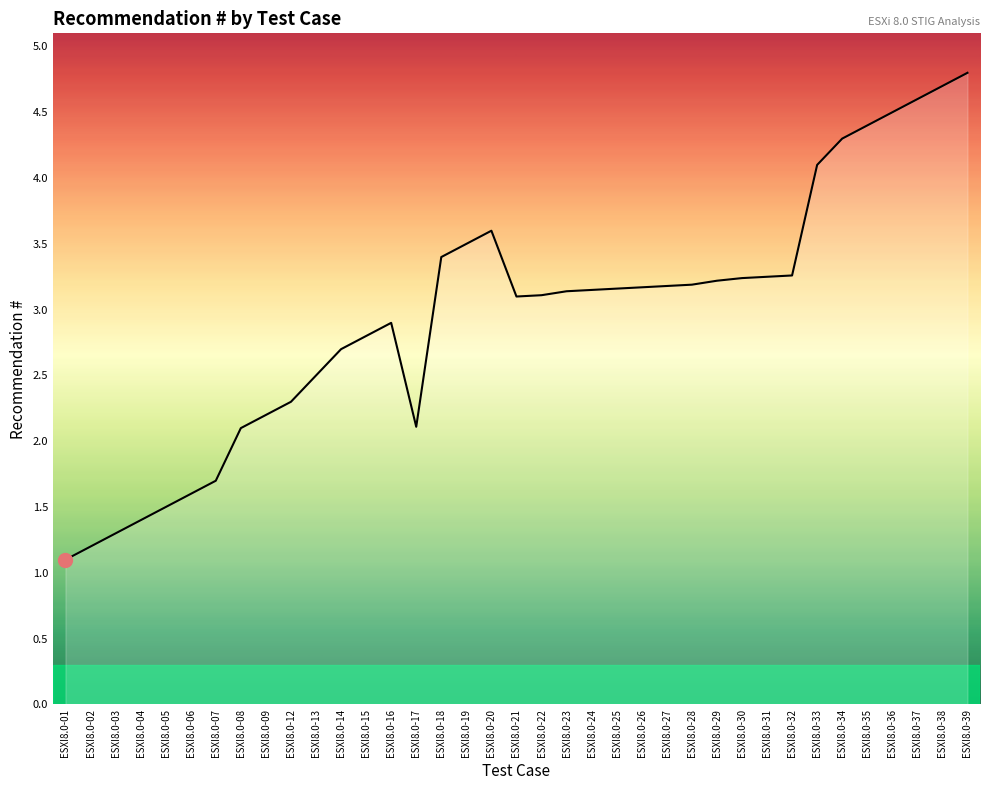

What is the difference between the values at ESXI8.0-09 and ESXI8.0-16?

0.7